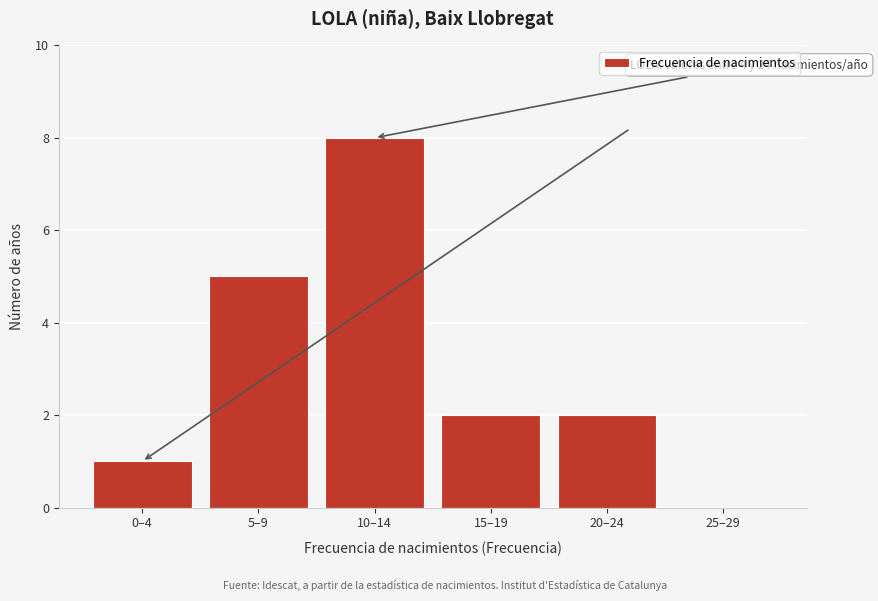

Reading right to left, transcribe all the data shown in this chart.

25–29=0	20–24=2	15–19=2	10–14=8	5–9=5	0–4=1